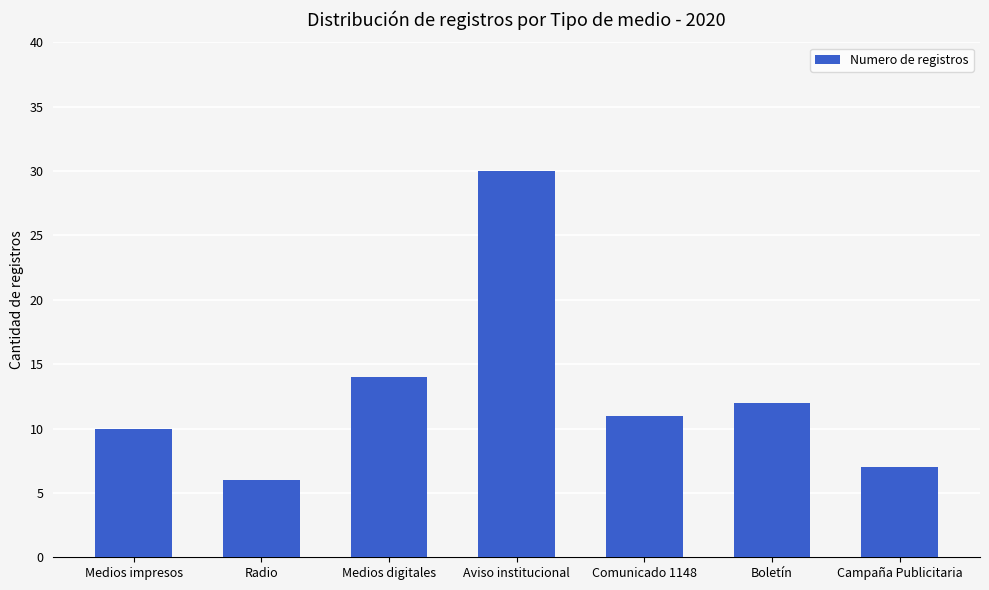

The chart shows a value of 30 at Aviso institucional. True or false?

True